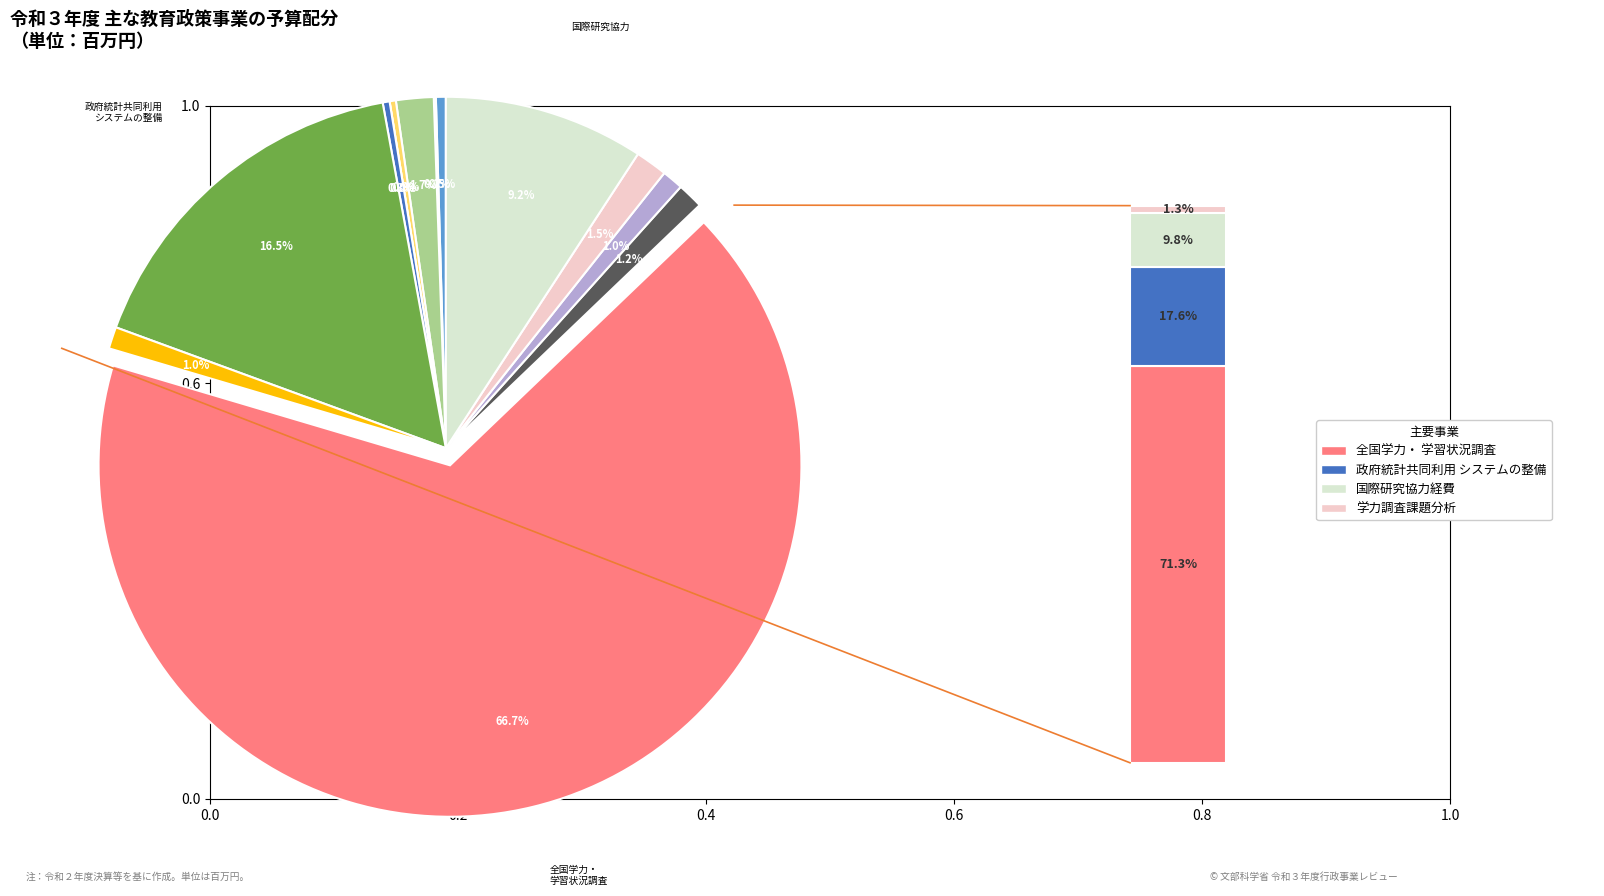

To the nearest percent, what is the difference between the 地方教育費及び行政の実態調査 and ＥＢＰＭをはじめとした統計改革を推進するための調査研究 slice percentages?

1%